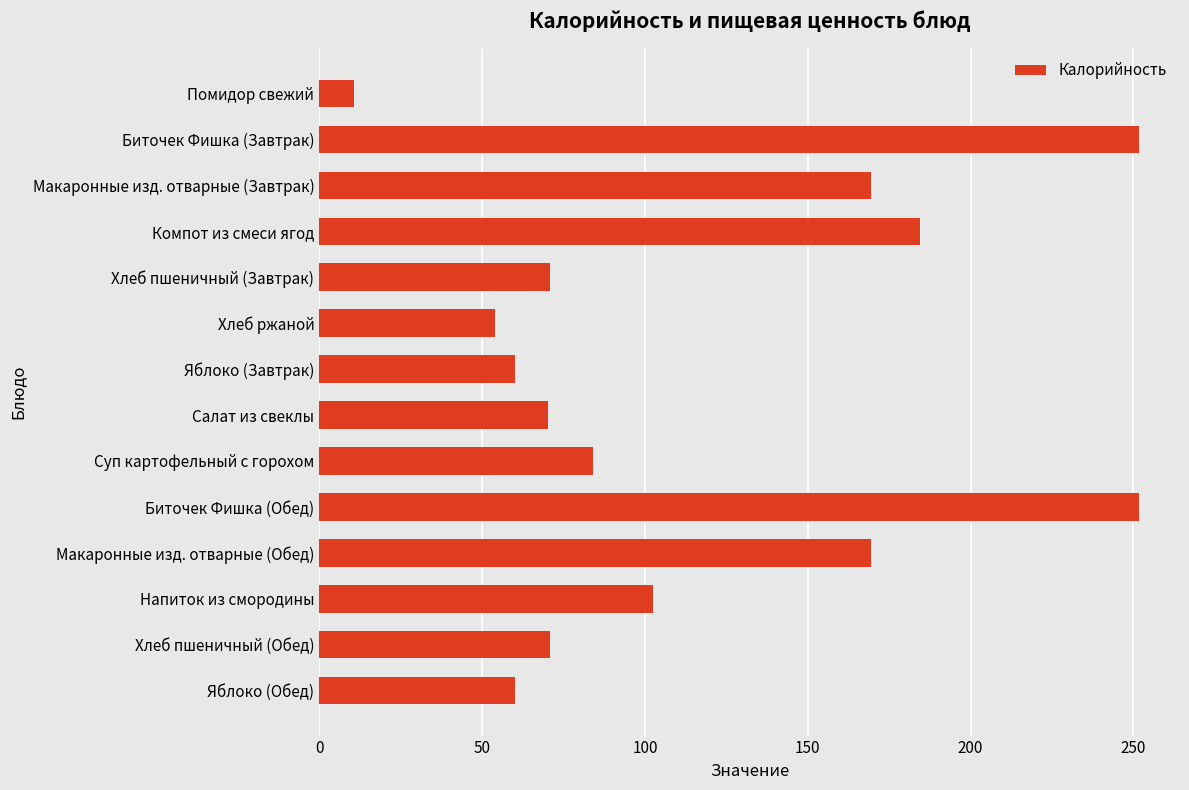

What is the minimum value shown in the chart?

10.8